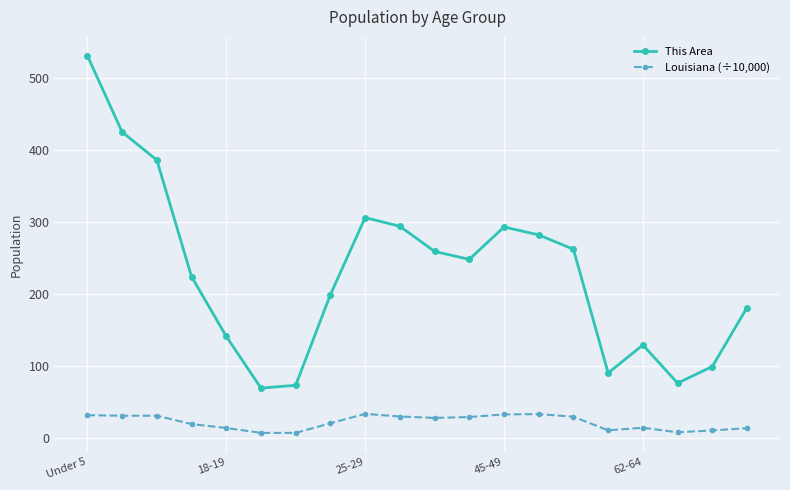

True or false: This Area and Louisiana (÷10,000) intersect in this chart.

False